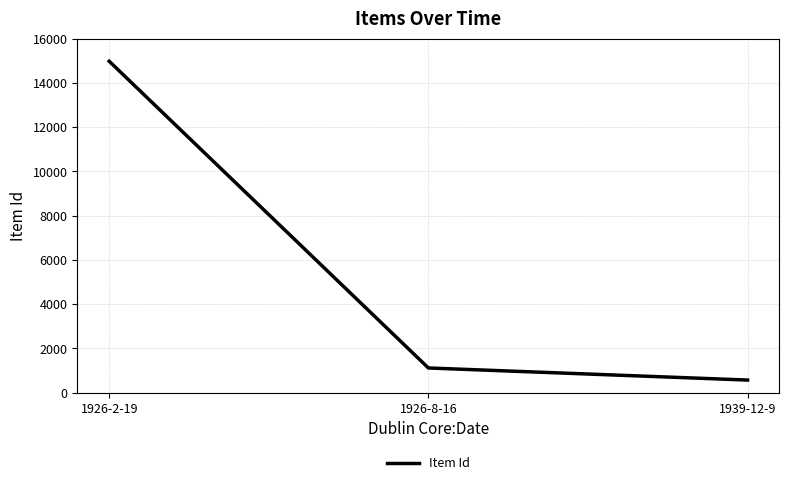

List the labels in order of value, smallest first.

1939-12-9, 1926-8-16, 1926-2-19